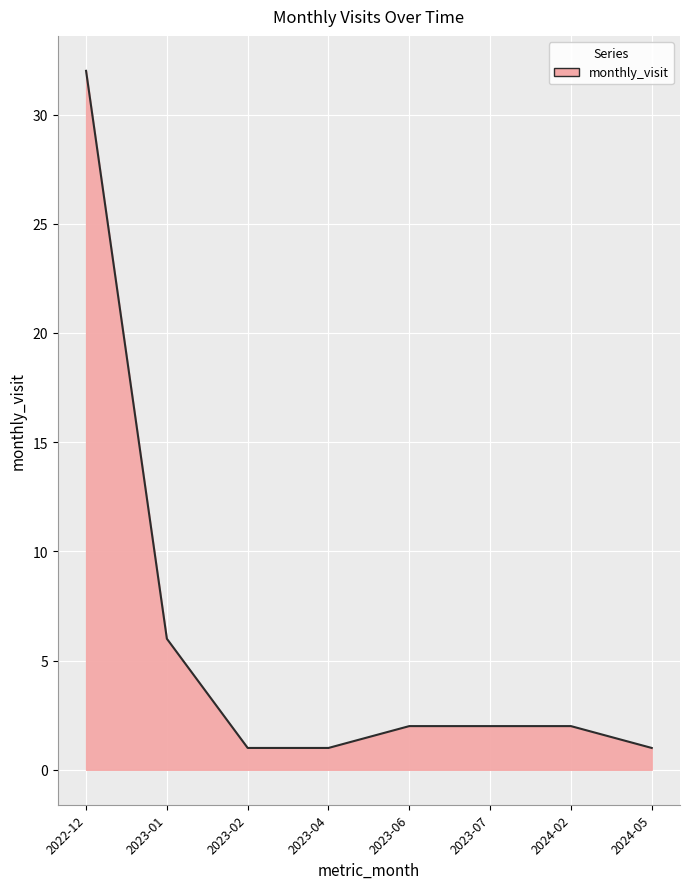

Where is the data nearest to the value 16?

2023-01